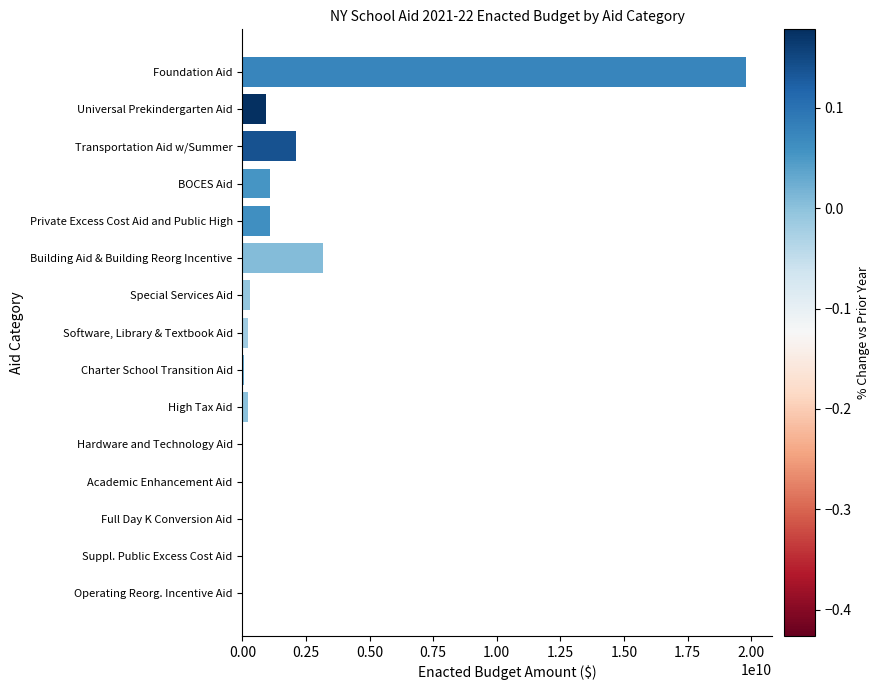

What is the maximum value shown in the chart?

19811782573